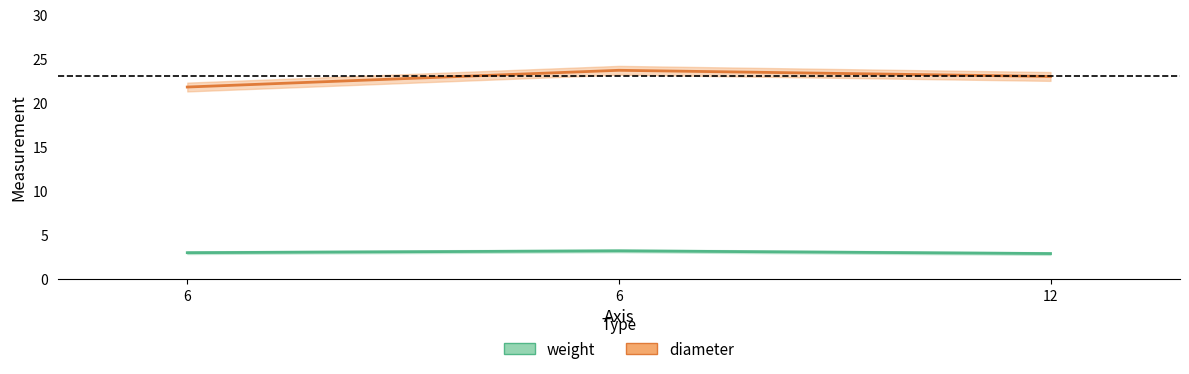

Which category has the highest value in the diameter series?

6